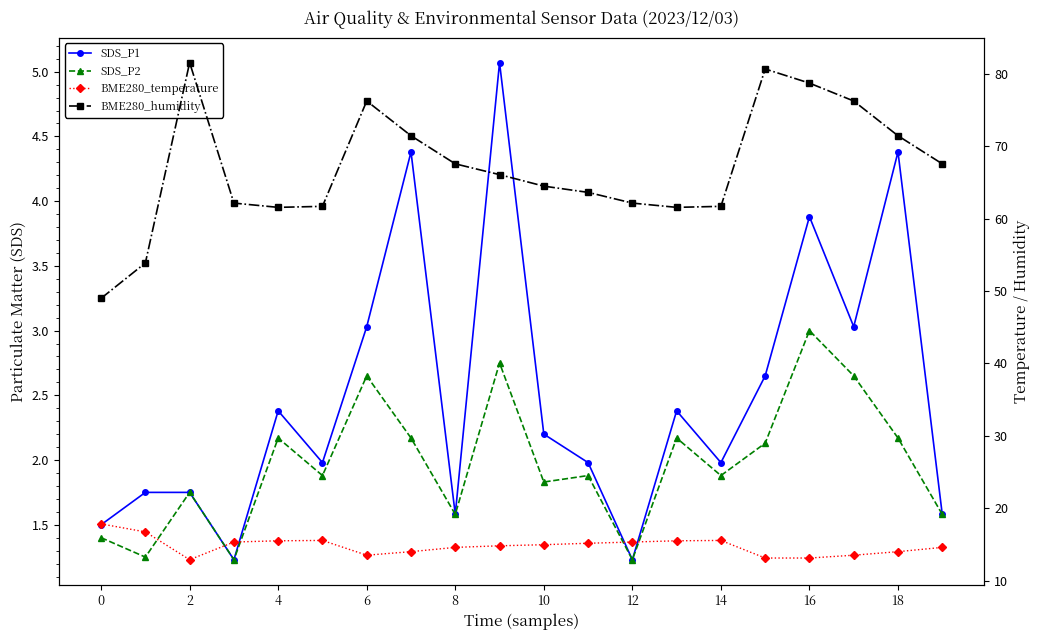

What is the difference between the second highest and second lowest values in the BME280_temperature series?

3.6